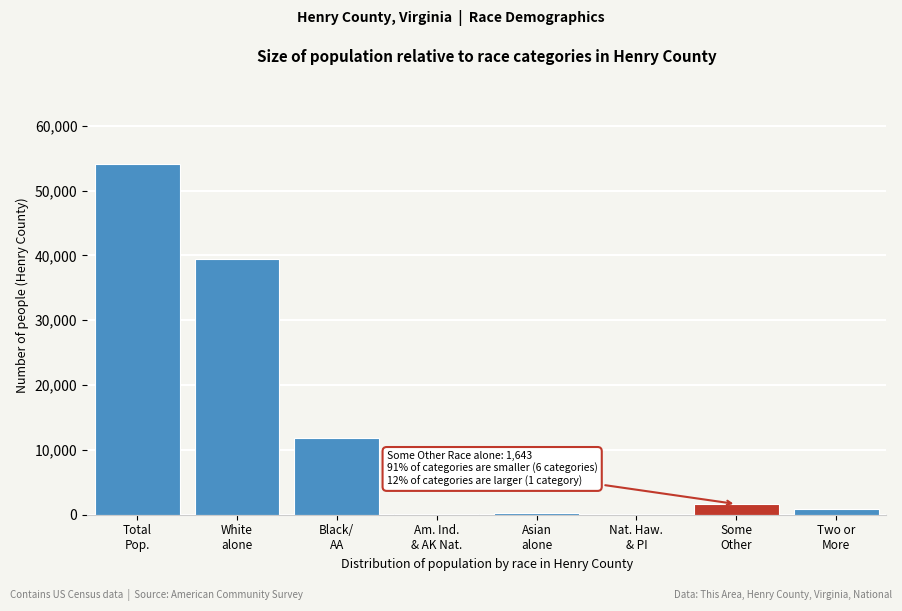

What is the maximum value shown in the chart?

54151